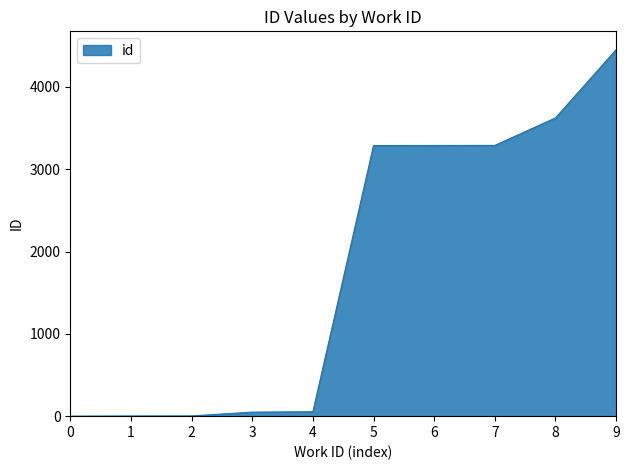

The value at 8 is 3623. True or false?

True